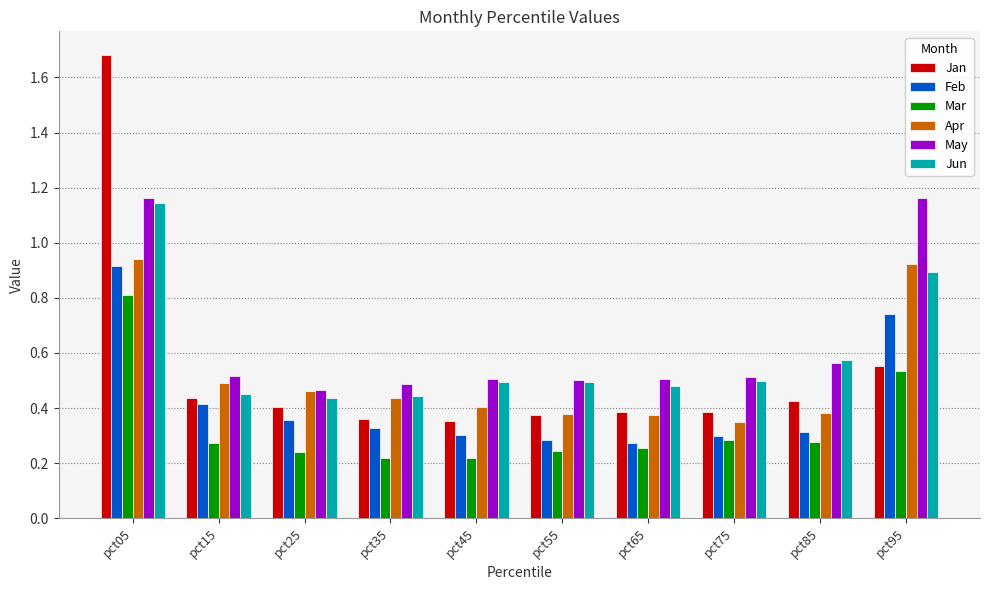

Which series has the largest range (max minus min)?

Jan